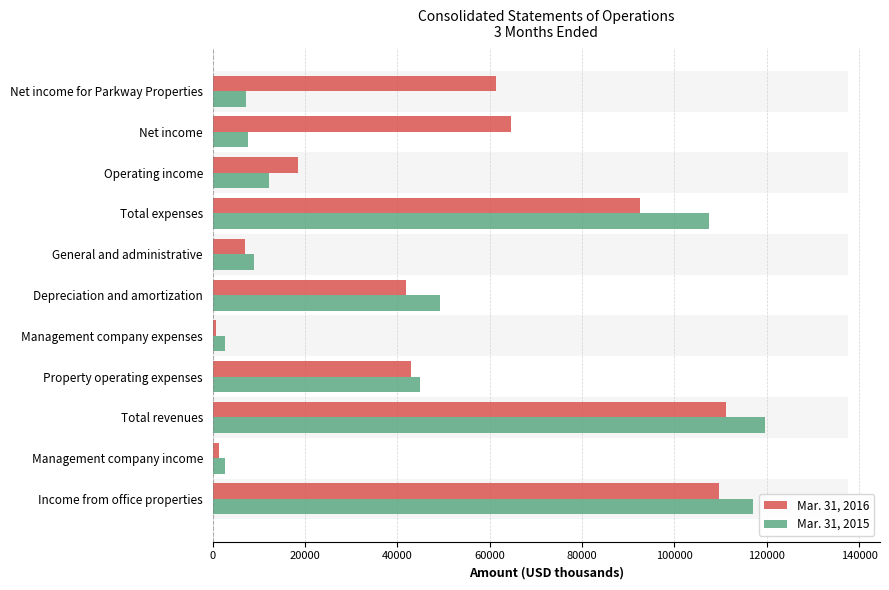

What are all the series names shown in the legend?

Mar. 31, 2016, Mar. 31, 2015